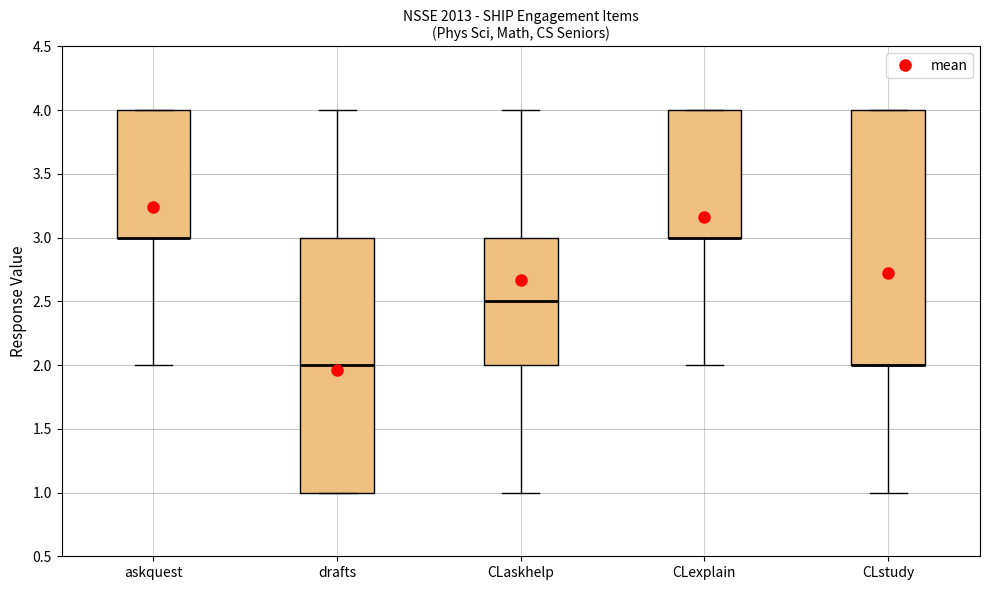

Reading left to right, read every box against the y-axis: the position of its median line, the range the box covers, and the ends of its whiskers. The values are not printed on the chart, so give them approximately, as read against the axis.

askquest: median 3.0 (drawn on the box's lower edge), box 3.0 to 4.0, whiskers 2.0 to 4.0
drafts: median 2.0, box 1.0 to 3.0, whiskers 1.0 to 4.0
CLaskhelp: median 2.5, box 2.0 to 3.0, whiskers 1.0 to 4.0
CLexplain: median 3.0 (drawn on the box's lower edge), box 3.0 to 4.0, whiskers 2.0 to 4.0
CLstudy: median 2.0 (drawn on the box's lower edge), box 2.0 to 4.0, whiskers 1.0 to 4.0